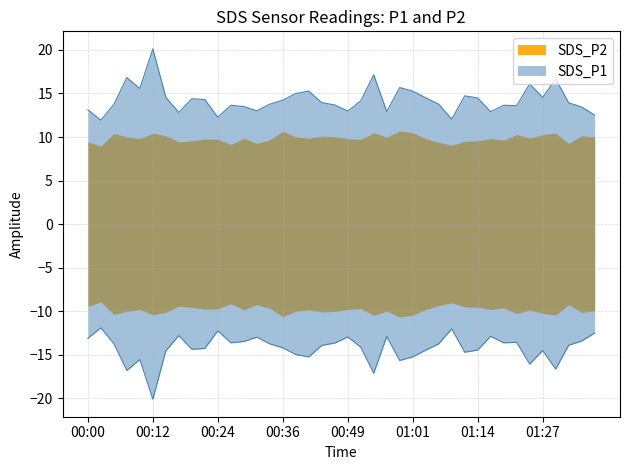

Read the value at 01:17.

12.9